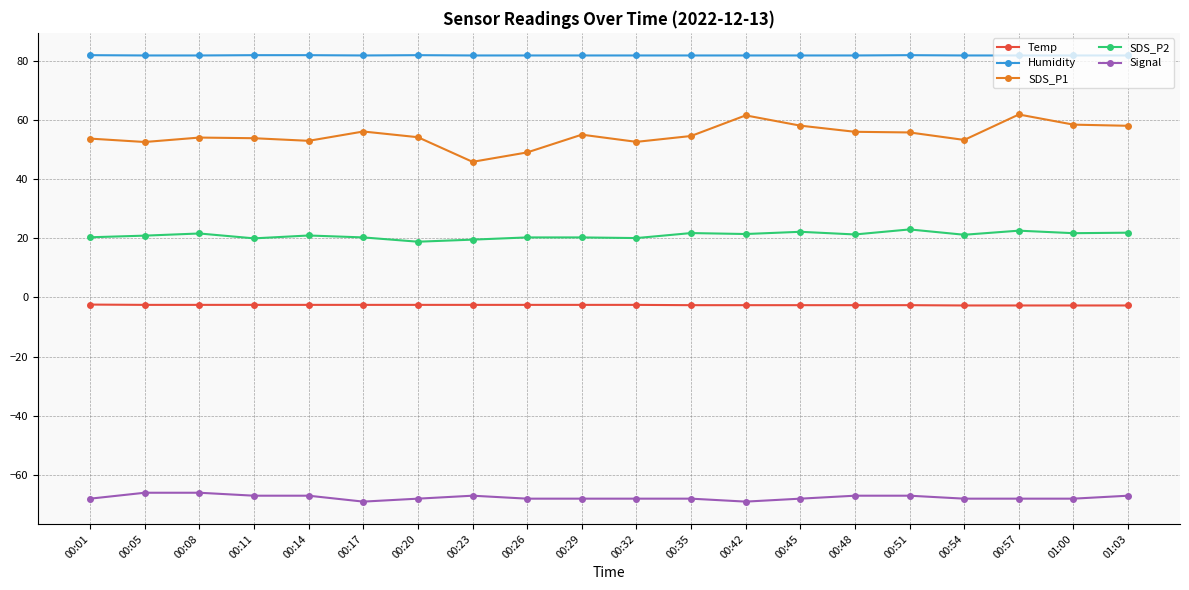

True or false: SDS_P2 and Humidity intersect in this chart.

False